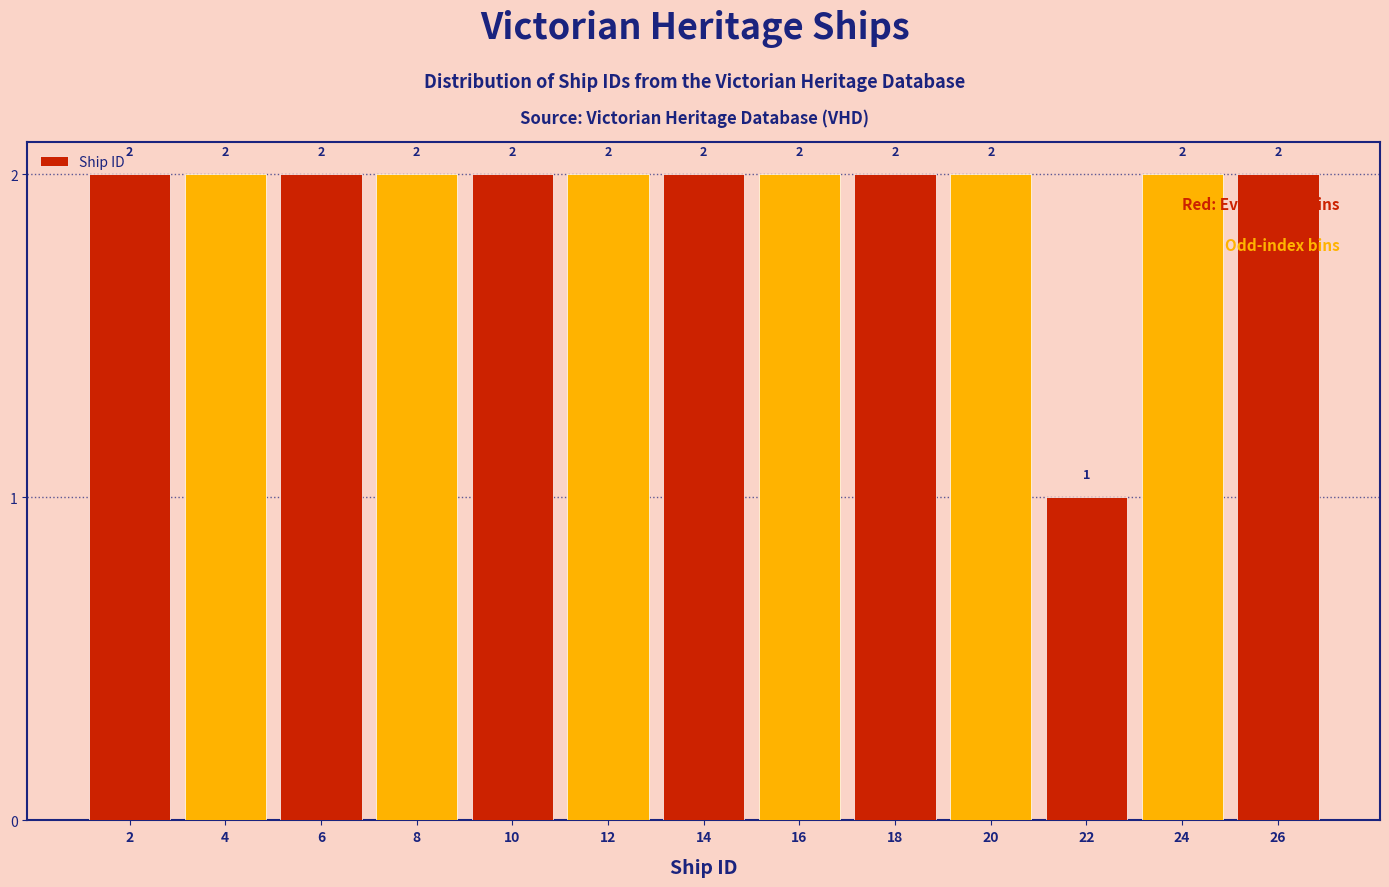

Reading left to right, list every bar in this chart as the range it spans on the x-axis followed by its height.

1 to 3: 2
3 to 5: 2
5 to 7: 2
7 to 9: 2
9 to 11: 2
11 to 13: 2
13 to 15: 2
15 to 17: 2
17 to 19: 2
19 to 21: 2
21 to 23: 1
23 to 25: 2
25 to 27: 2